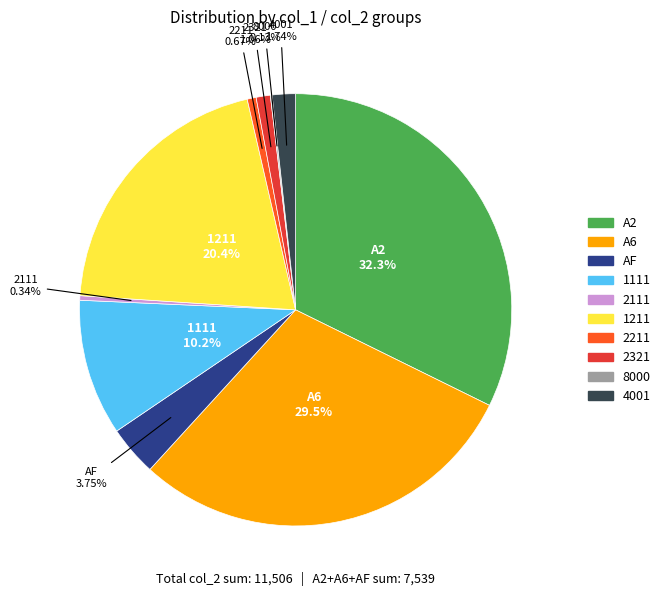

Is there any slice that represents more than half of the pie?

No